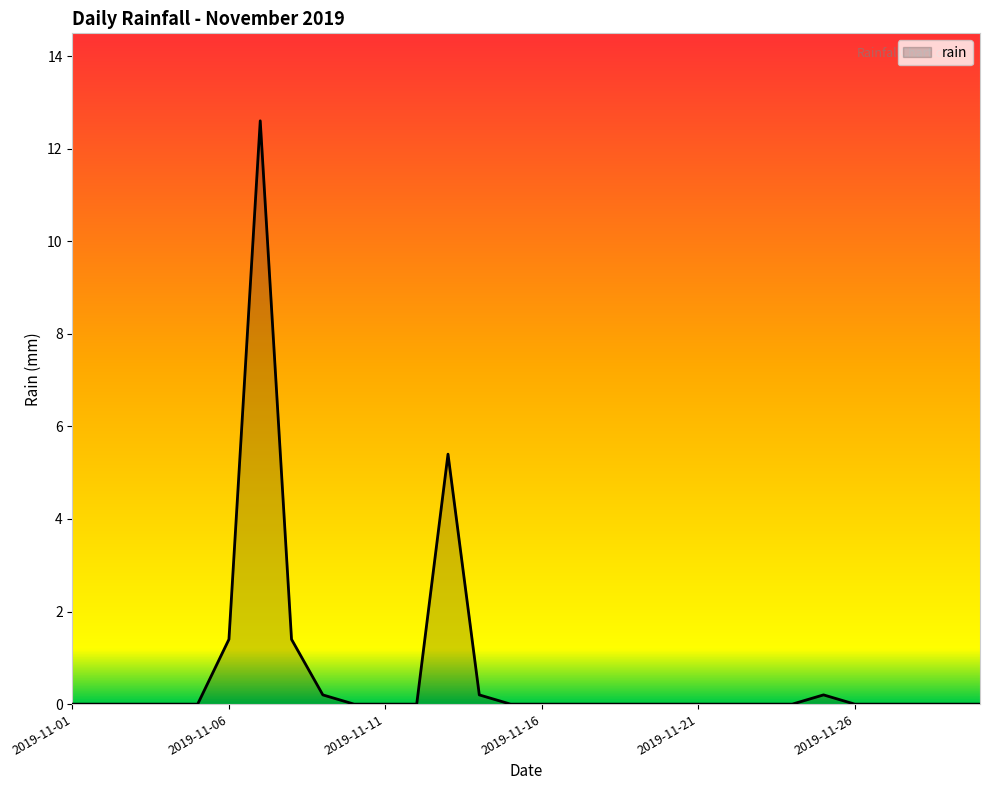

What is the maximum value shown in the chart?

12.6